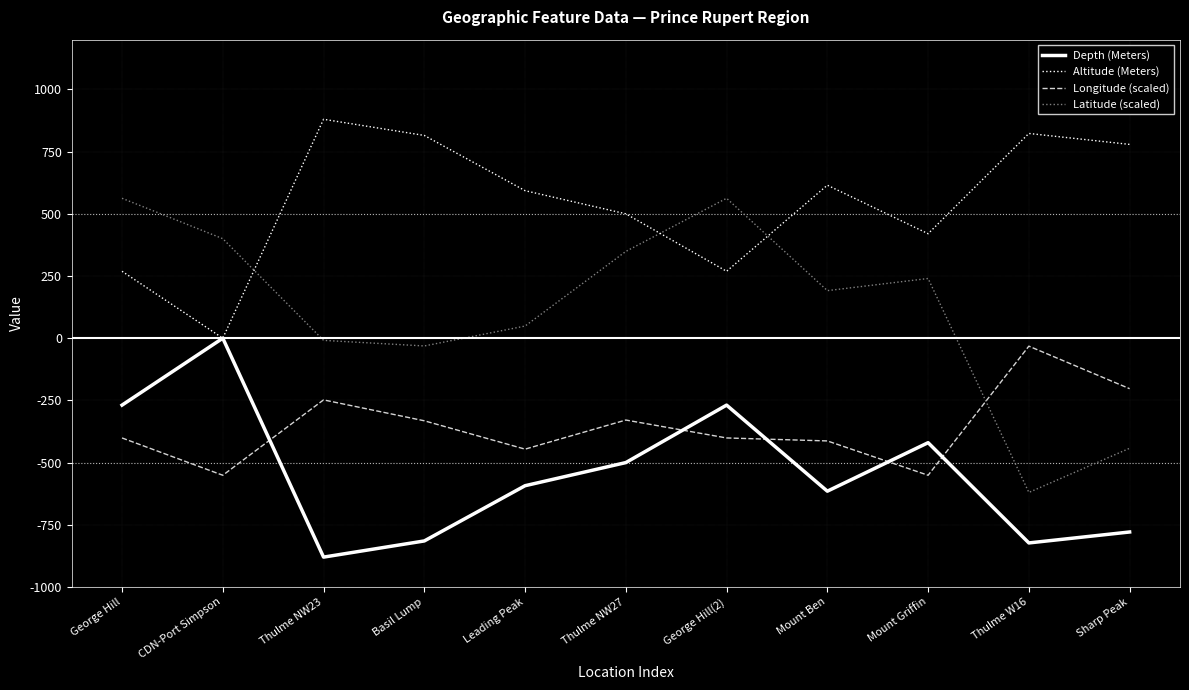

Is it true that Altitude (Meters) equals 615.0 at Mount Ben?

True